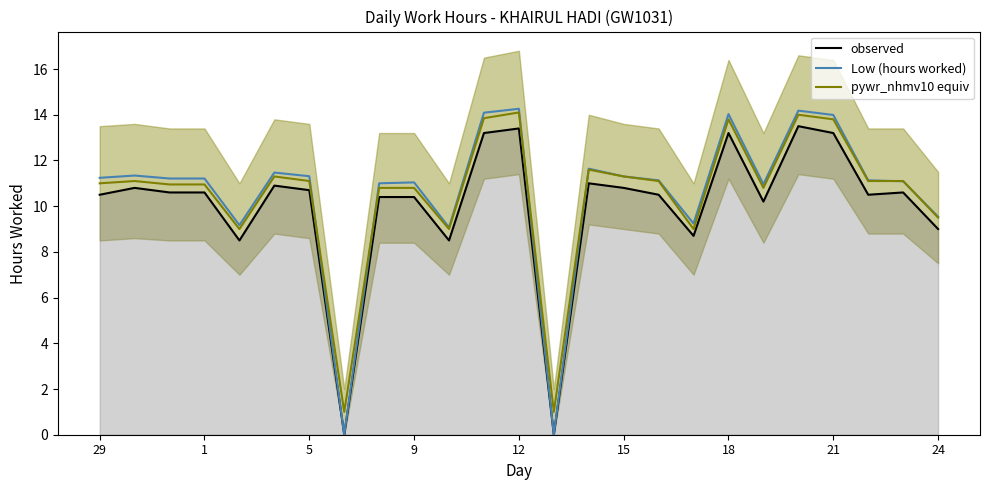

At how many categories does at least one series exceed 3?

23